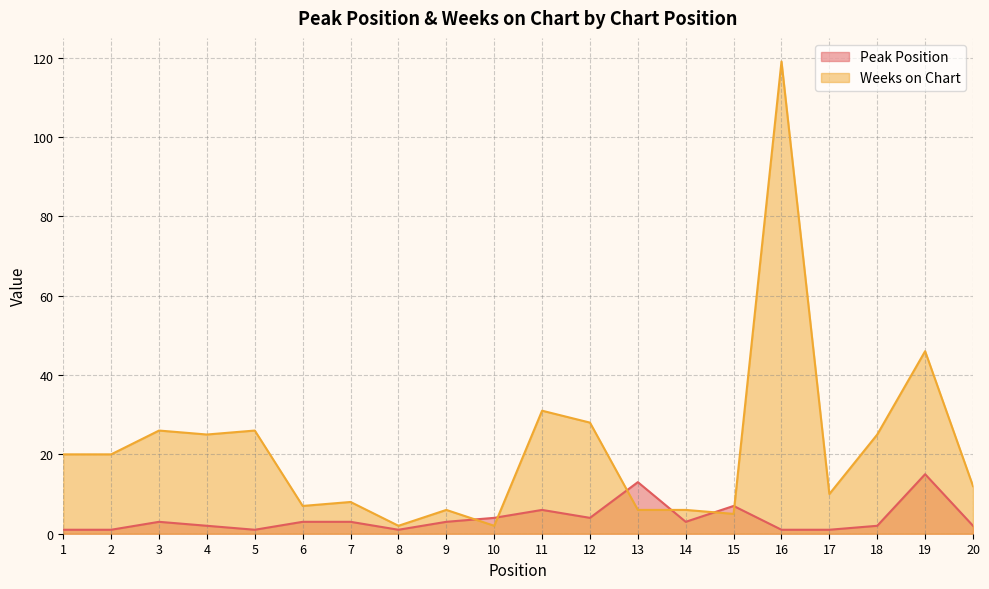

Which series has the largest range (max minus min)?

Weeks on Chart